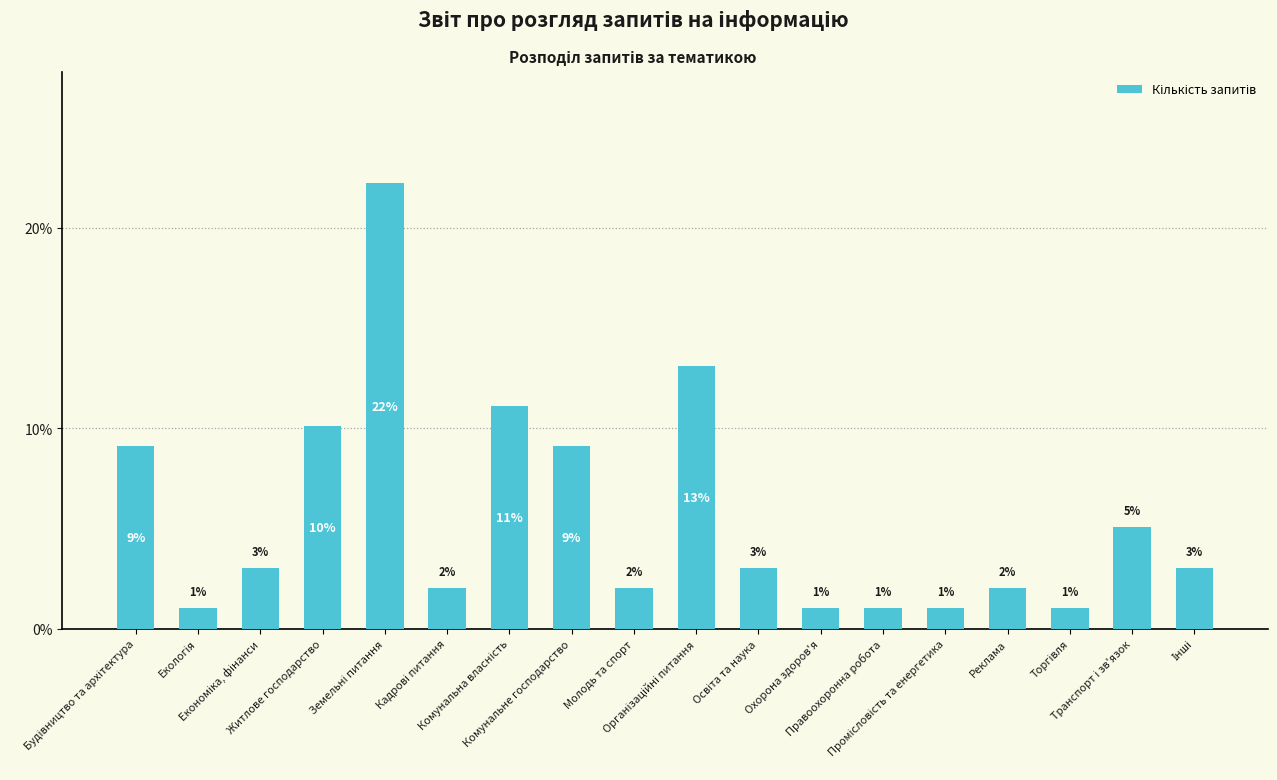

What is the smallest value displayed?

1.0